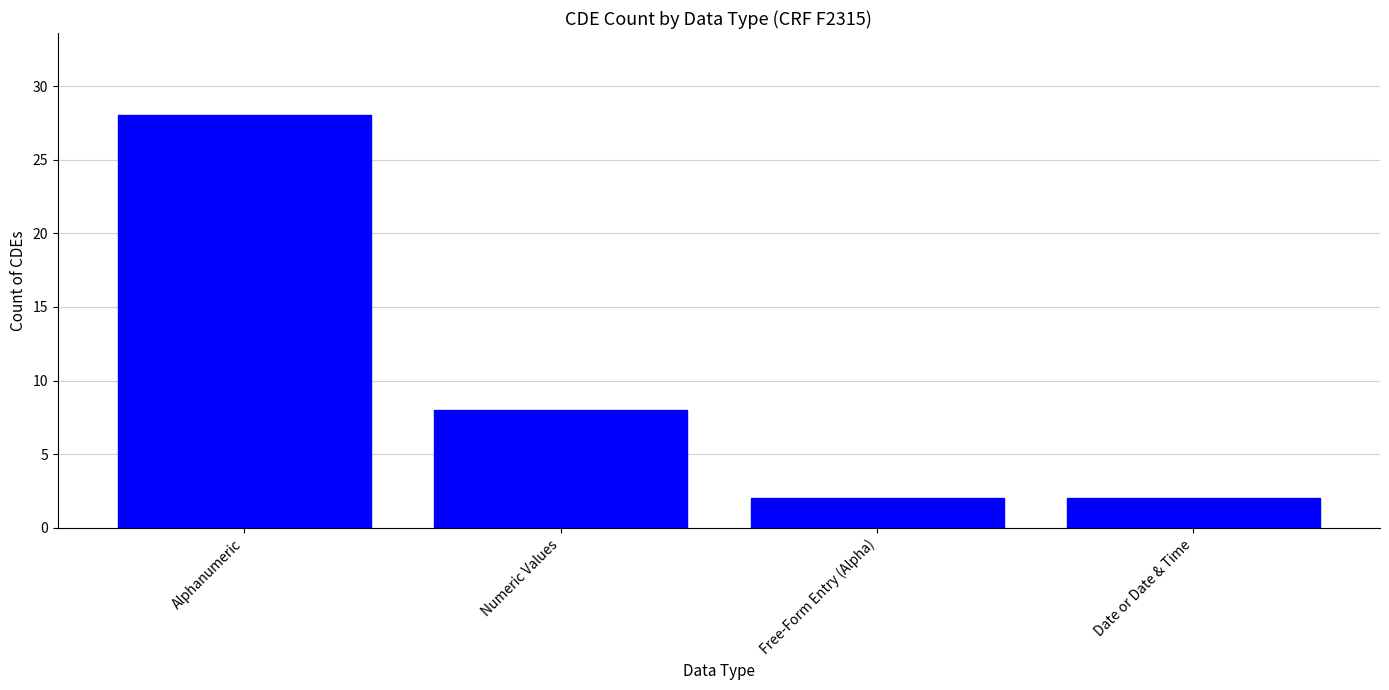

How many values are below 8?

2